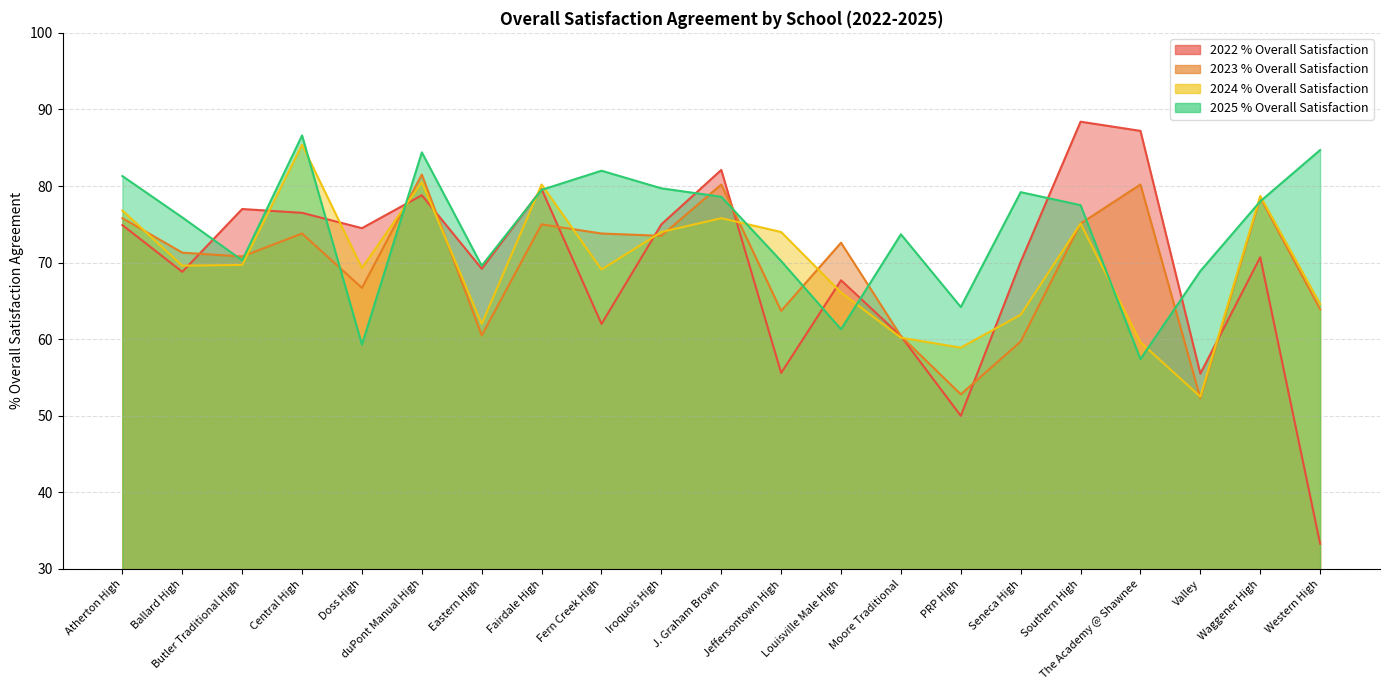

What is the approximate value of 2025 % Overall Satisfaction at Western High?

84.7